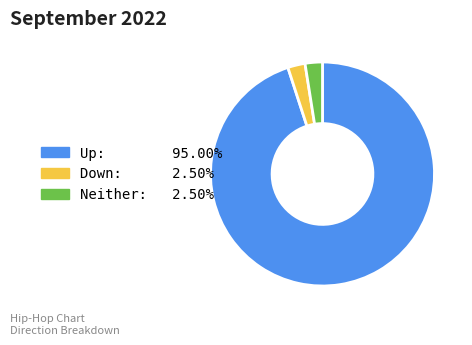

Does any single category account for the majority?

Yes